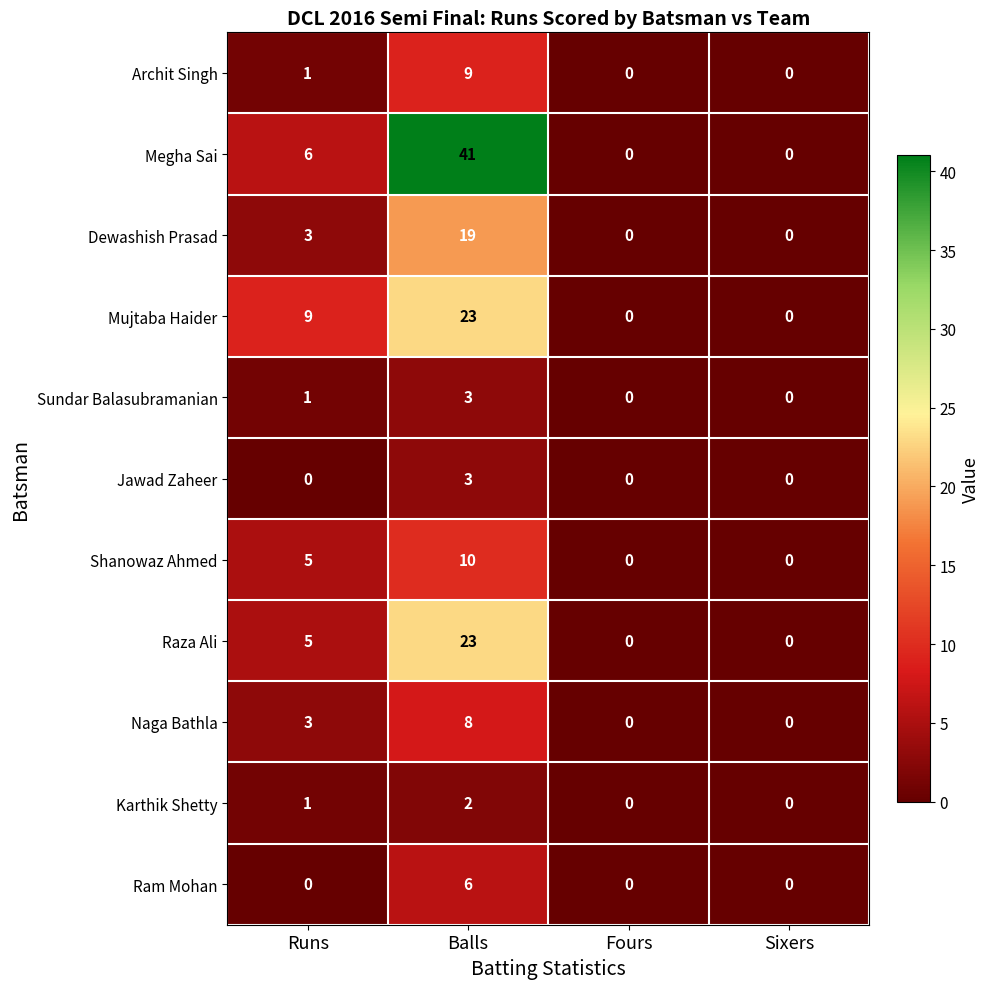

What is the greatest value displayed?

41